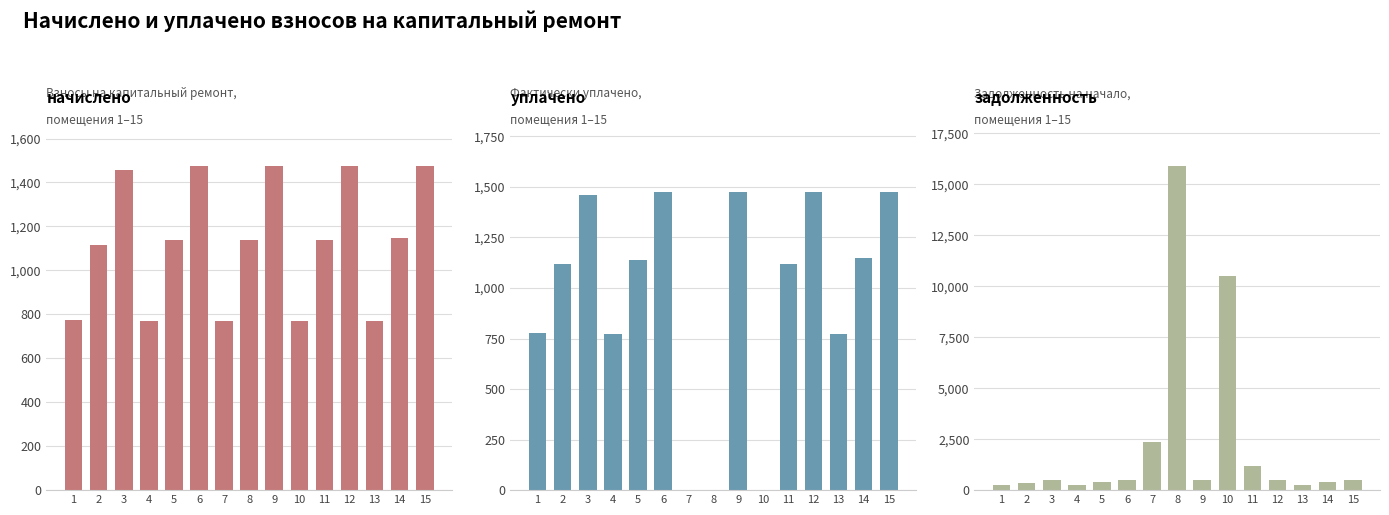

What is the difference between the highest and lowest values at 3?

972.0